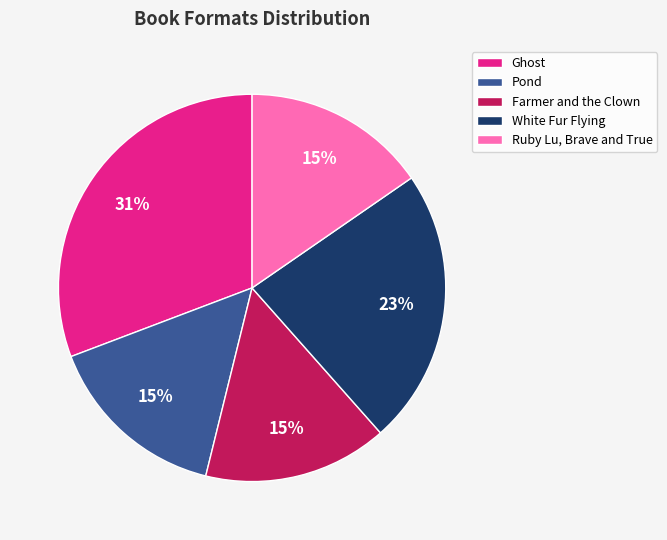

The Farmer and the Clown slice represents 26% of the pie. True or false?

False